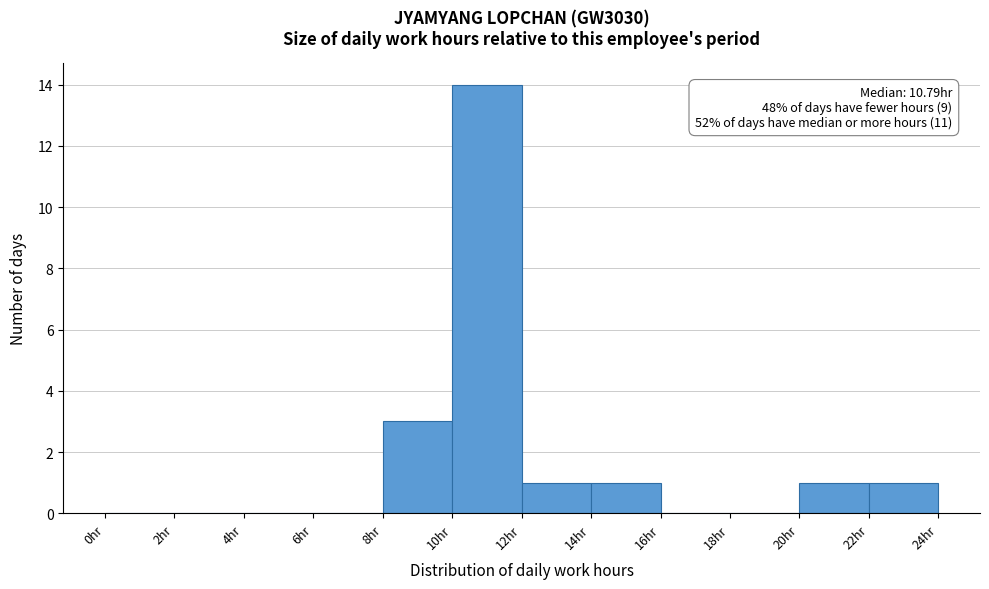

Over which range of the x-axis is the bar tallest?

10 to 12